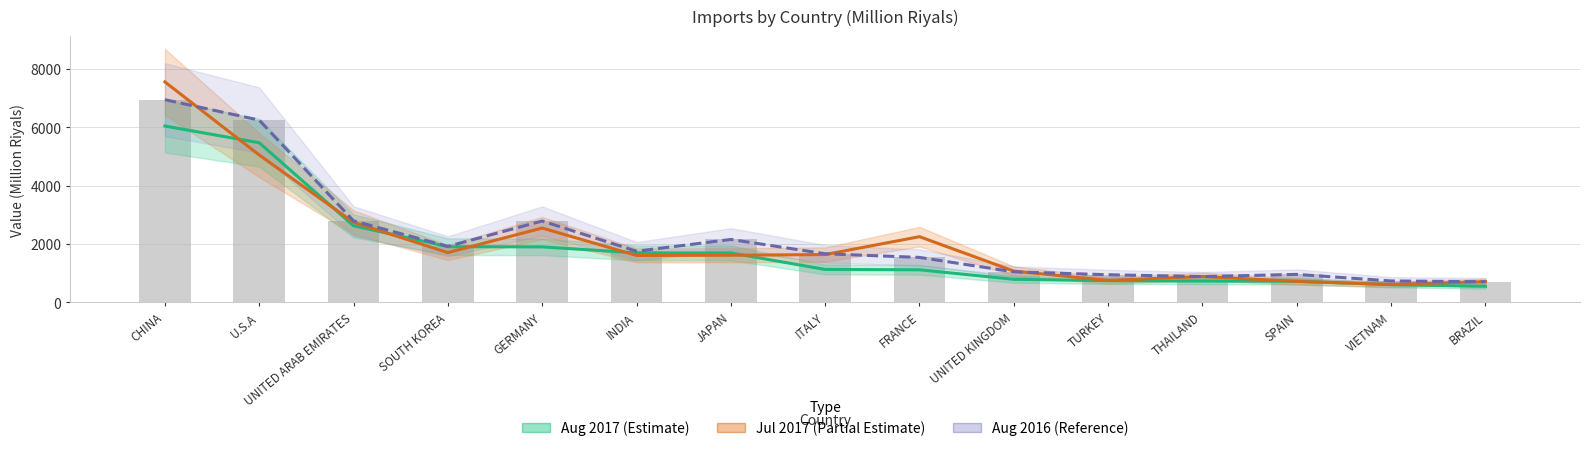

How many categories are shown in the chart?

15